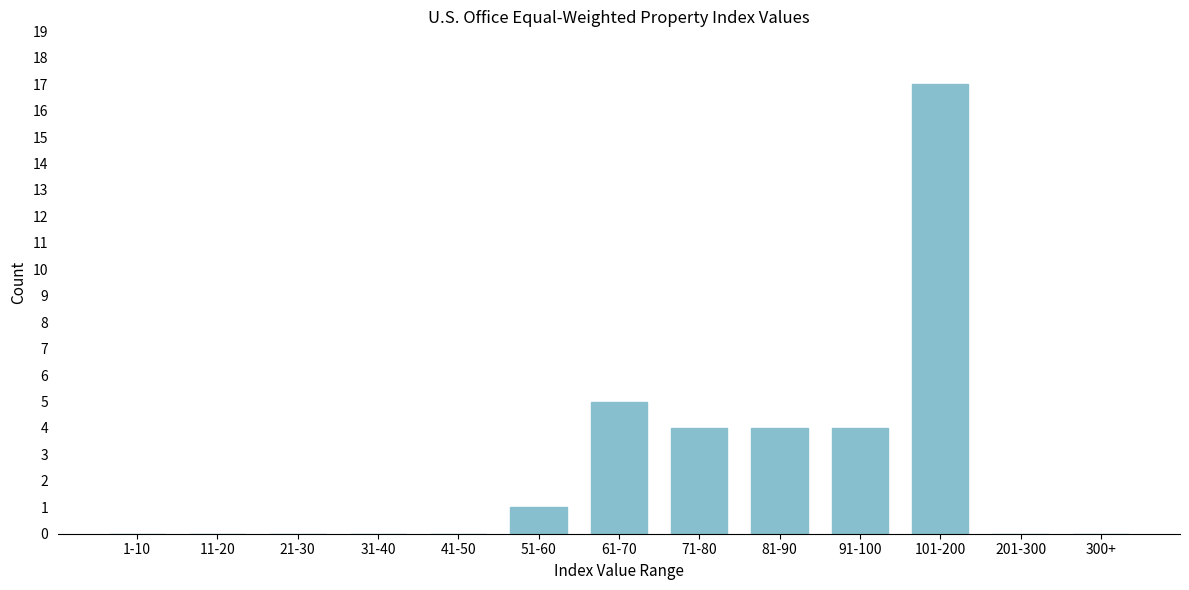

Reading right to left, list all the values displayed in this chart.

300+=0	201-300=0	101-200=17	91-100=4	81-90=4	71-80=4	61-70=5	51-60=1	41-50=0	31-40=0	21-30=0	11-20=0	1-10=0